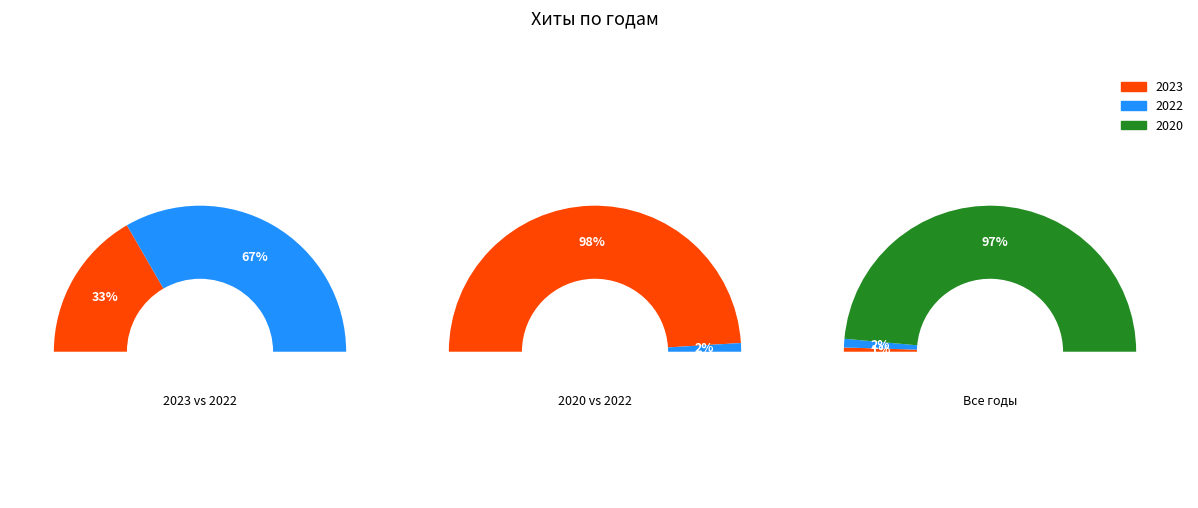

Which slice is the smallest?

1